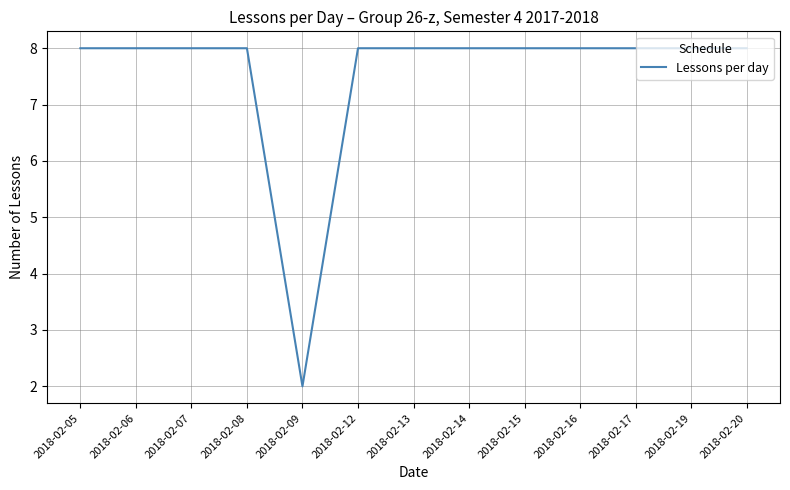

Does the chart display data point markers on the line(s)?

No